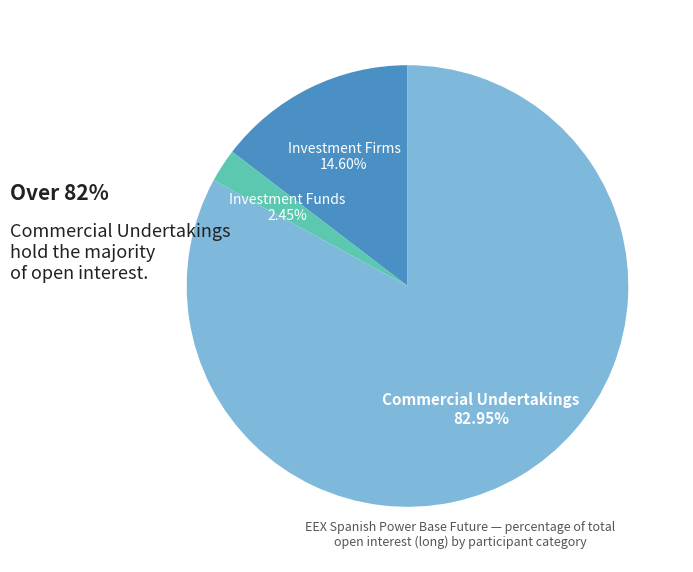

Does any single category account for the majority?

Yes